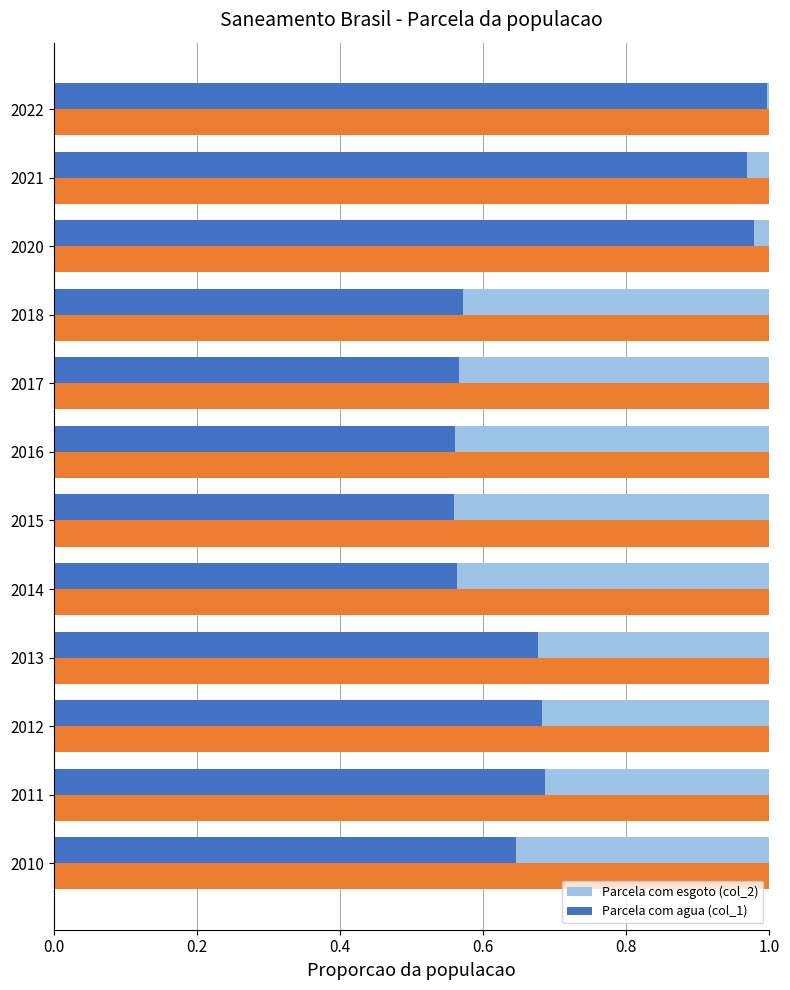

The Parcela com esgoto (col_2) series shows 0.1 at 7. True or false?

False